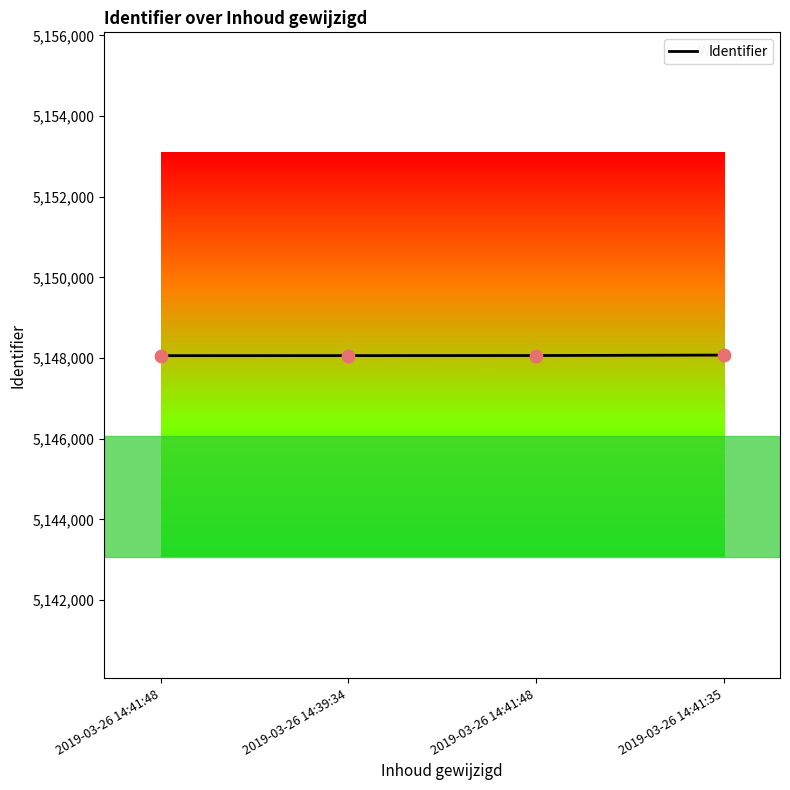

Between 2019-03-26 14:39:34 and 2019-03-26 14:41:48, which is larger?

2019-03-26 14:41:48